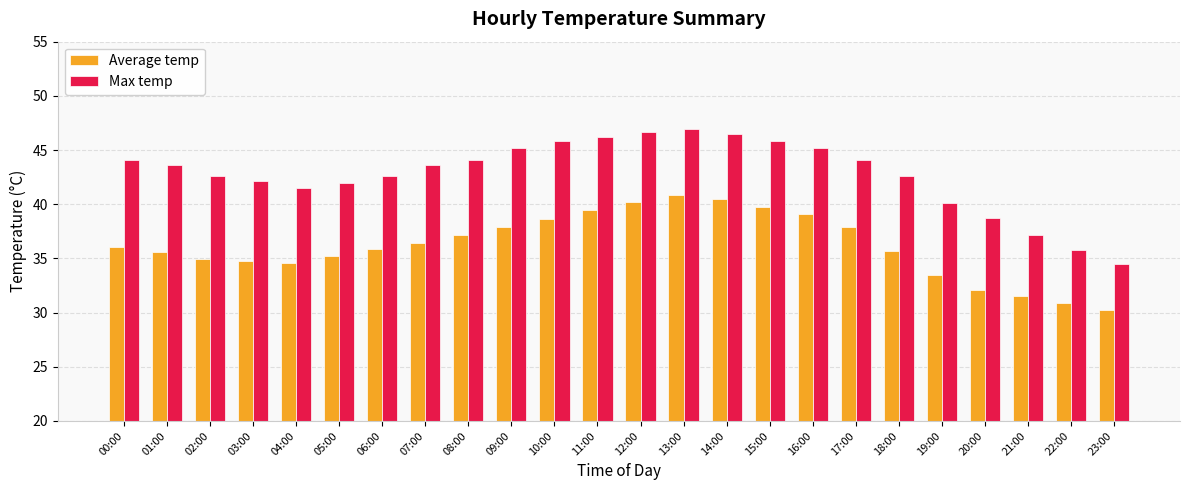

What is the difference between the maximum and minimum values in the Max temp series?

12.4